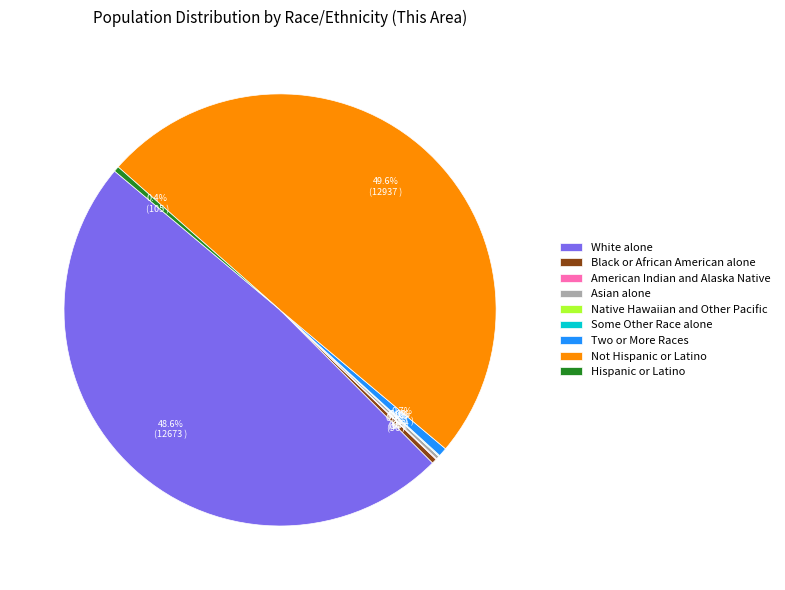

Which slice is the largest?

Not Hispanic or Latino